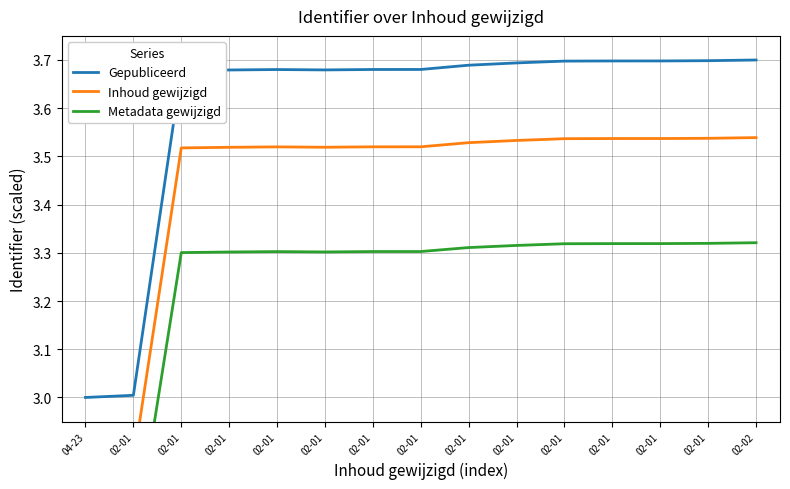

What is the difference between the maximum and second lowest values in the Inhoud gewijzigd series?

0.7